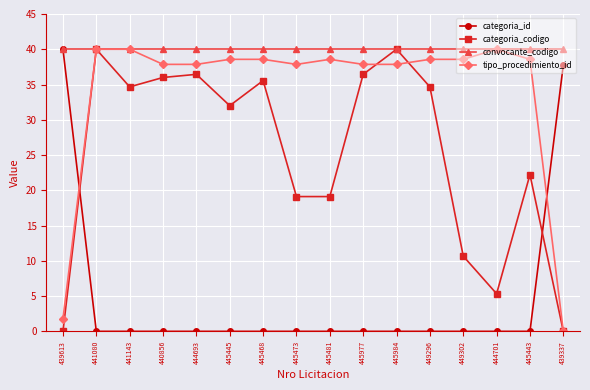

At which category is the sum across all series the highest?

441080